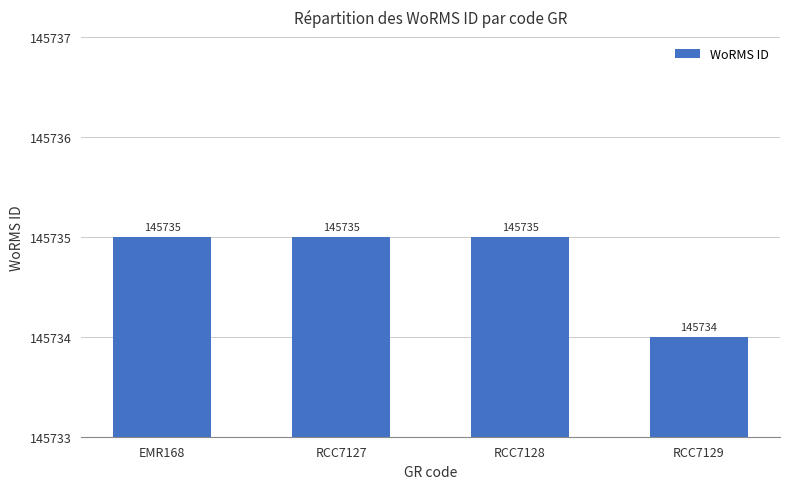

Which has a higher value, RCC7129 or EMR168?

EMR168